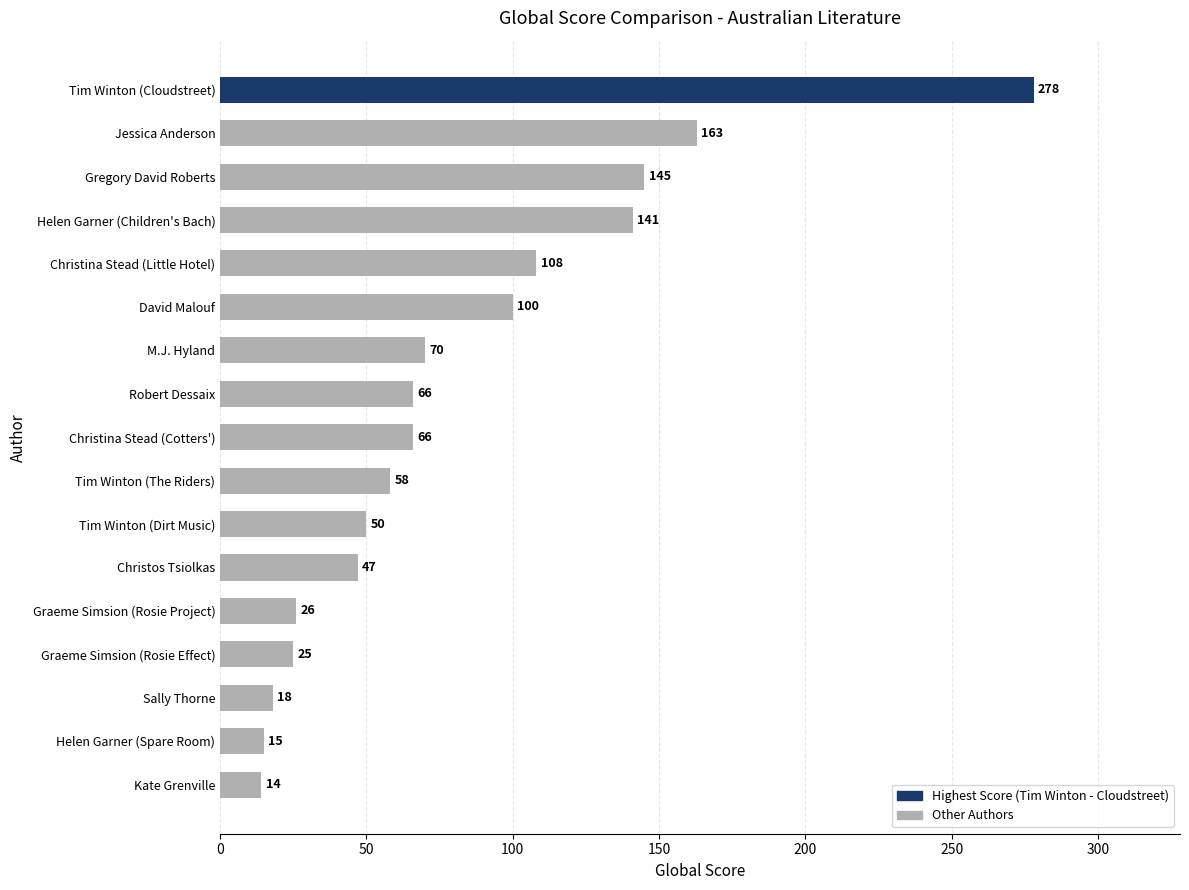

Does the chart contain any negative values?

No